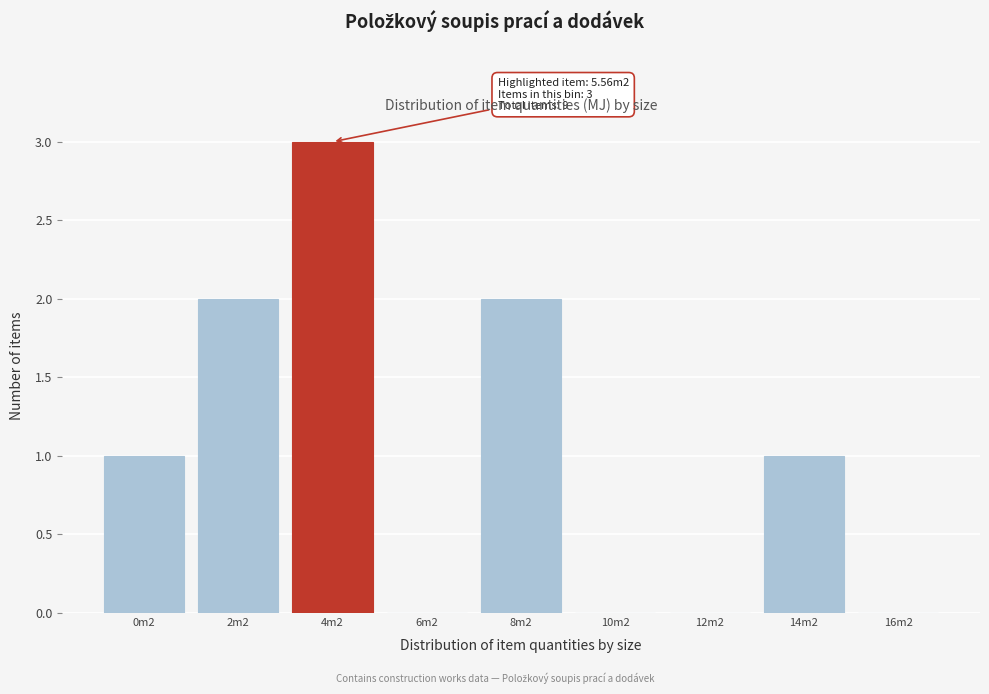

Reading left to right, list all the values displayed in this chart.

0m2=1	2m2=2	4m2=3	6m2=0	8m2=2	10m2=0	12m2=0	14m2=1	16m2=0